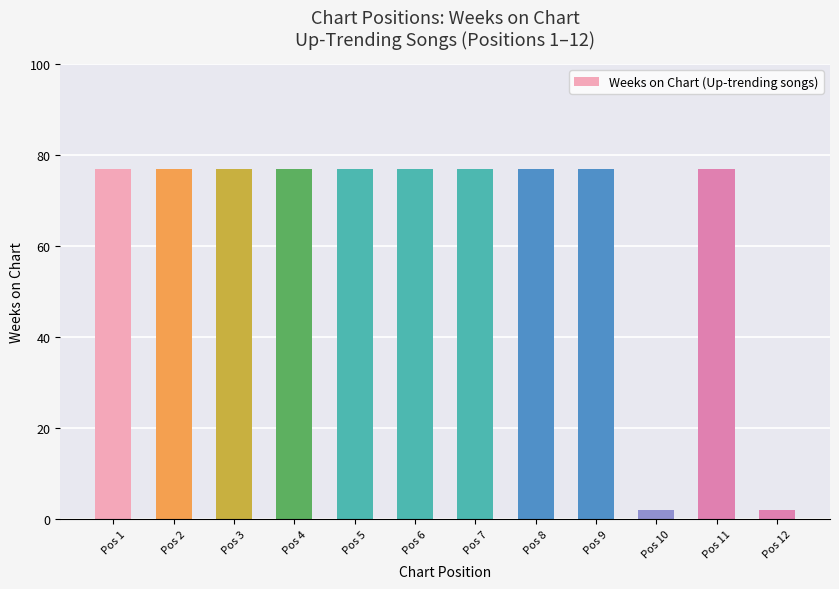

What is the difference between the maximum and second lowest values?

75